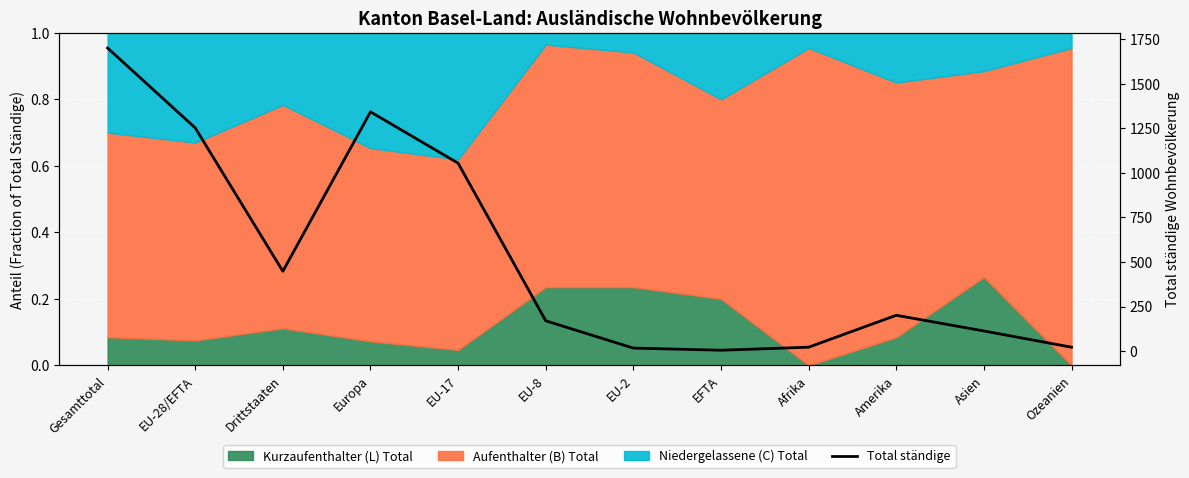

What is the change in value from Europa to Amerika?

-1141